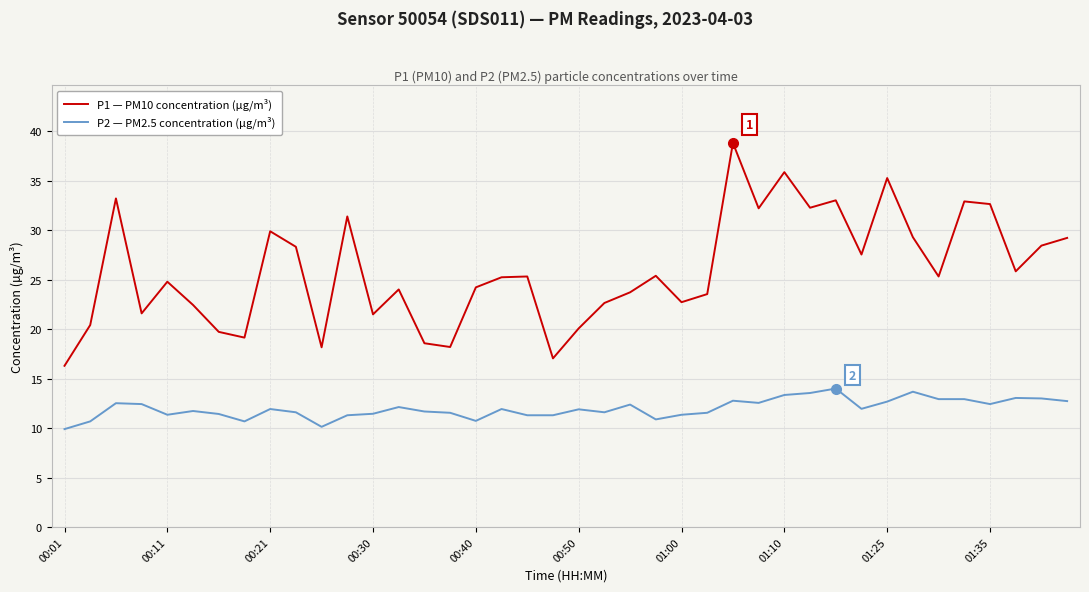

True or false: P2 — PM2.5 concentration (µg/m³) and P1 — PM10 concentration (µg/m³) intersect in this chart.

False